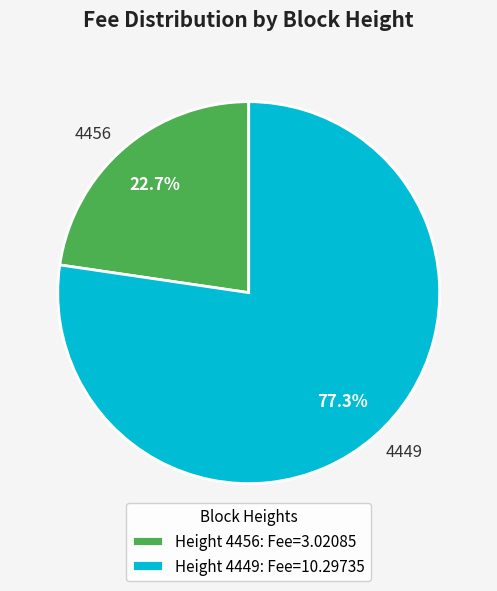

What percentage is the 4449 slice, to the nearest percent?

77%